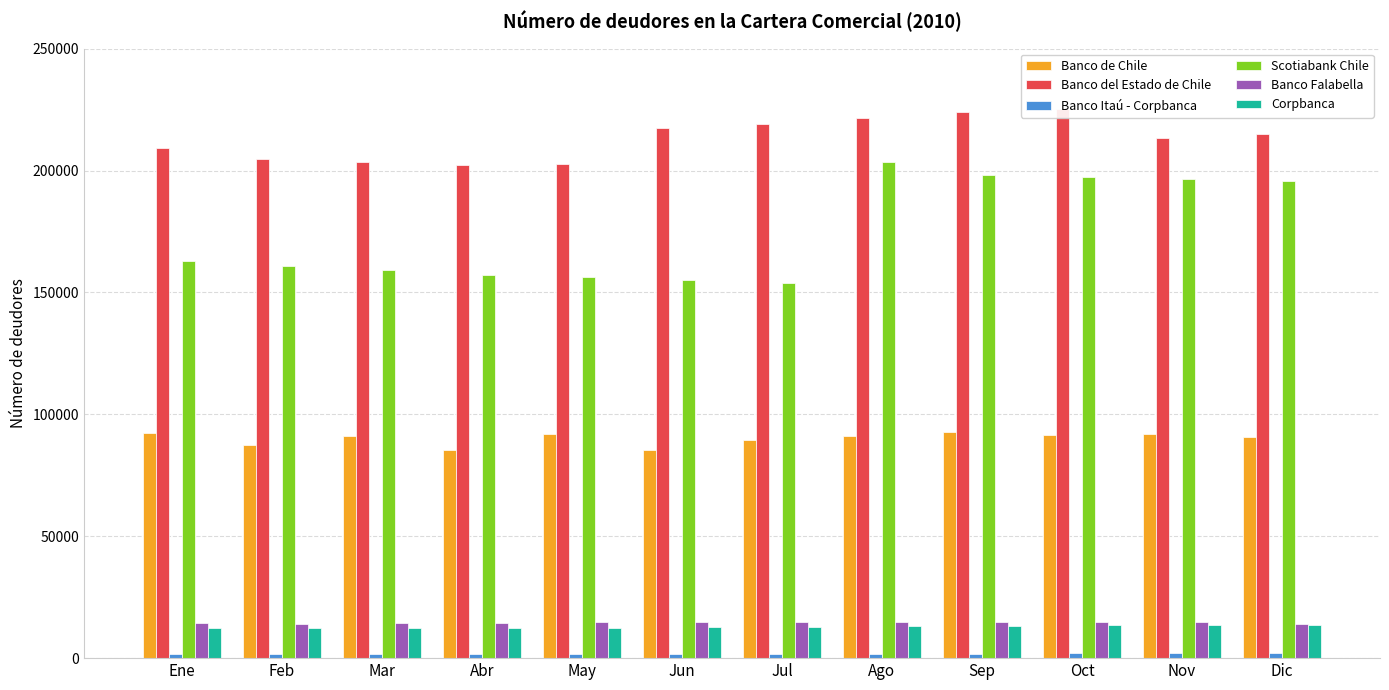

What are all the series names shown in the legend?

Banco de Chile, Banco del Estado de Chile, Banco Itaú - Corpbanca, Scotiabank Chile, Banco Falabella, Corpbanca